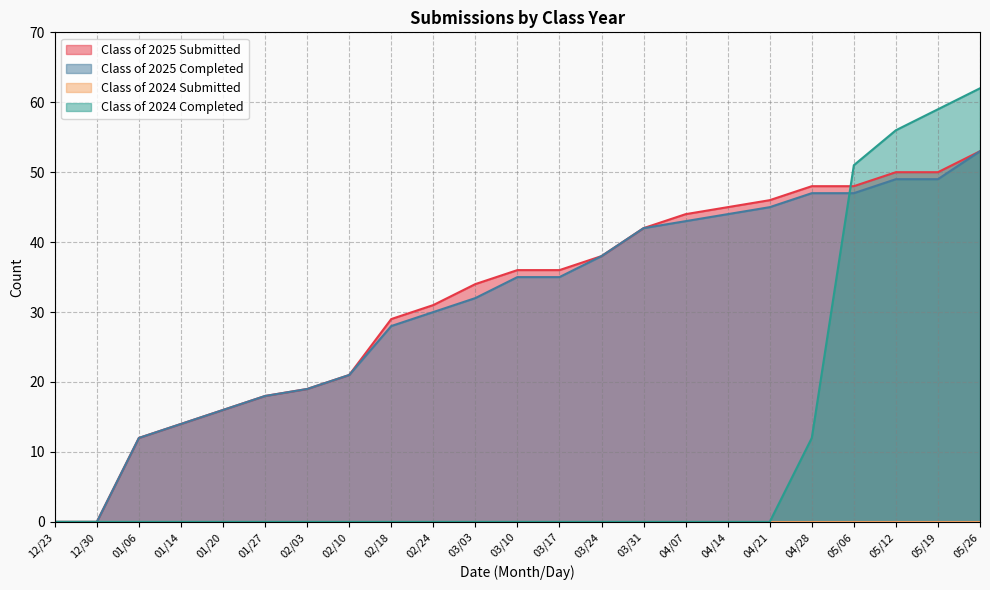

What is the value of the Class of 2025 Completed point at the 19th from the left?

47